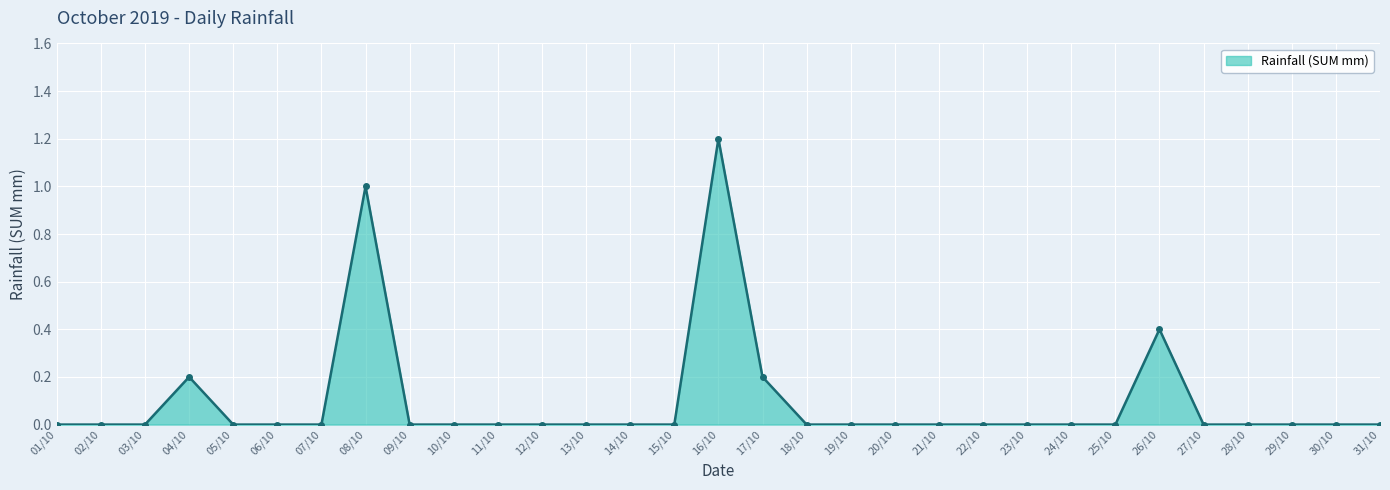

What is the difference between the maximum and minimum values?

1.2